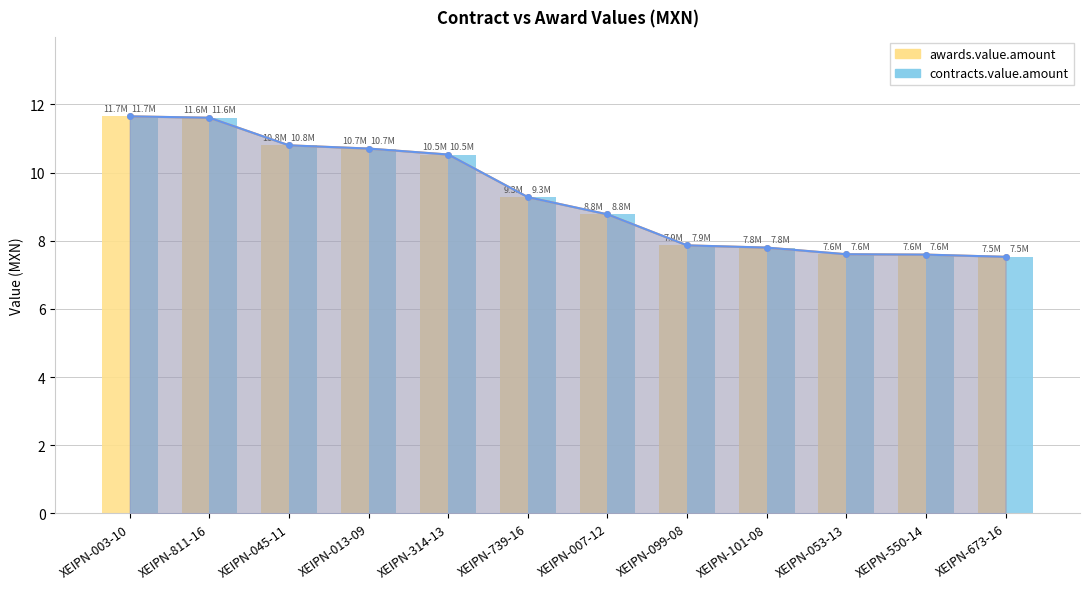

How many data points in contracts.value.amount are less than 9?

6